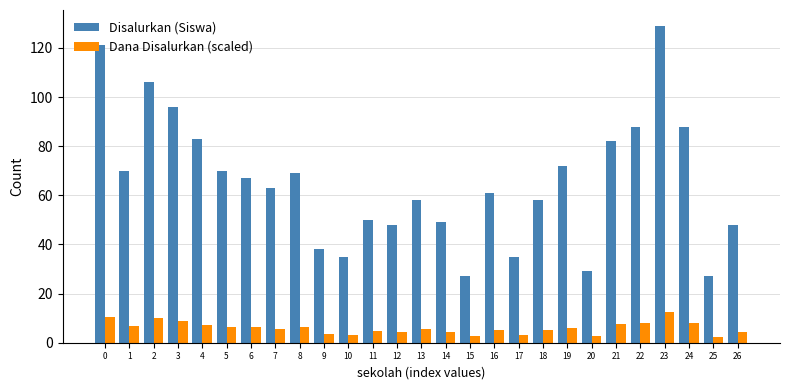

Which category has the highest value in the Disalurkan (Siswa) series?

23